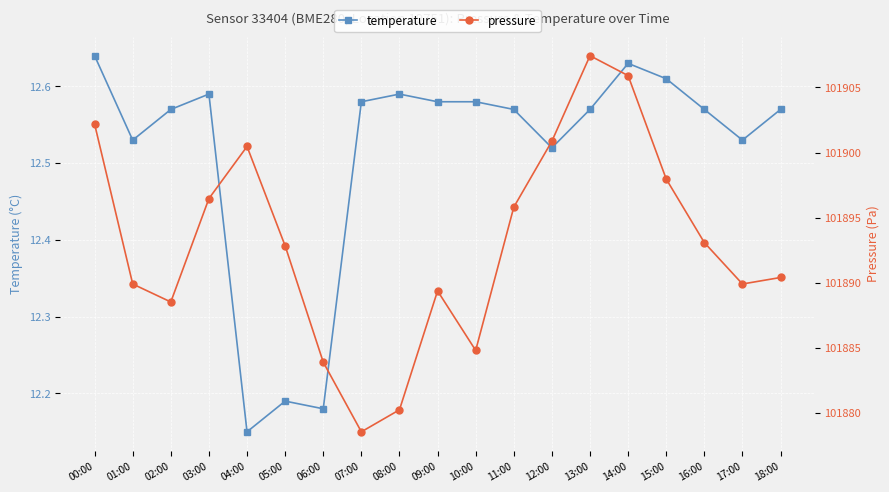

How many values in the pressure series exceed 101892?

10